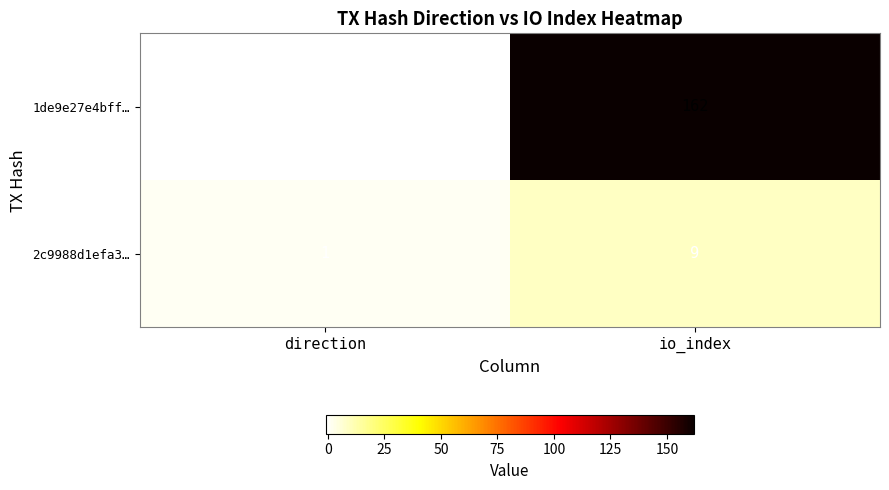

What is the smallest value displayed?

-1